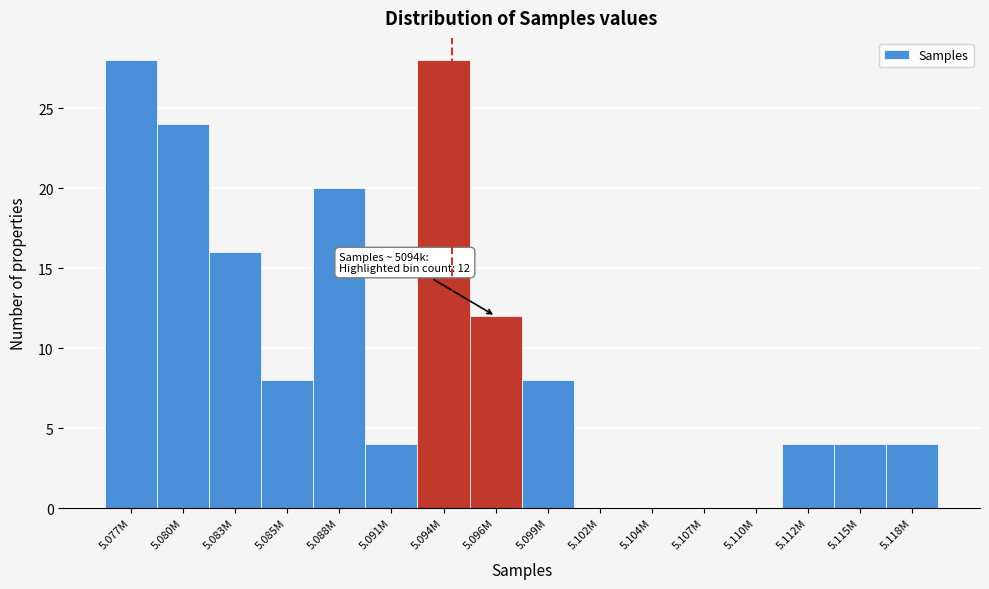

Reading right to left, extract all data points from this chart.

5.118M=4	5.115M=4	5.112M=4	5.110M=0	5.107M=0	5.104M=0	5.102M=0	5.099M=8	5.096M=12	5.094M=28	5.091M=4	5.088M=20	5.085M=8	5.083M=16	5.080M=24	5.077M=28